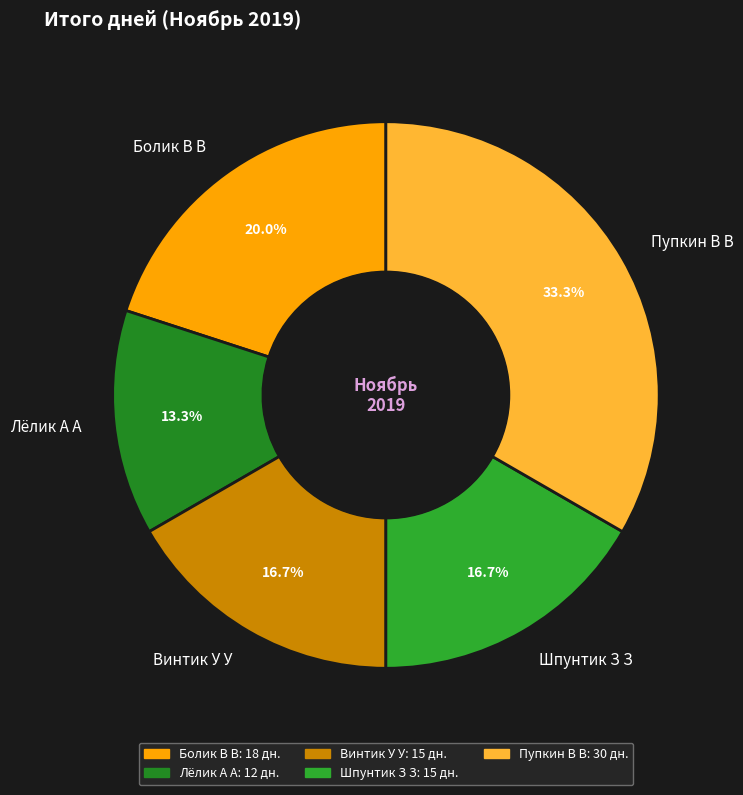

To the nearest percent, what percentage of the pie is Болик В В?

20%